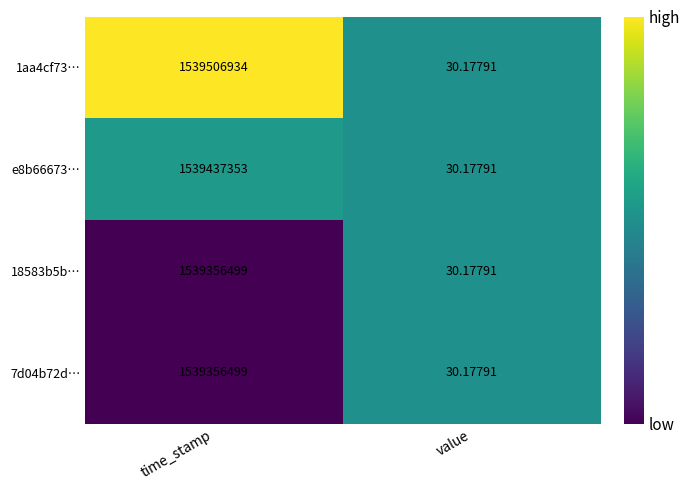

At which category does the chart reach its peak across all series?

time_stamp